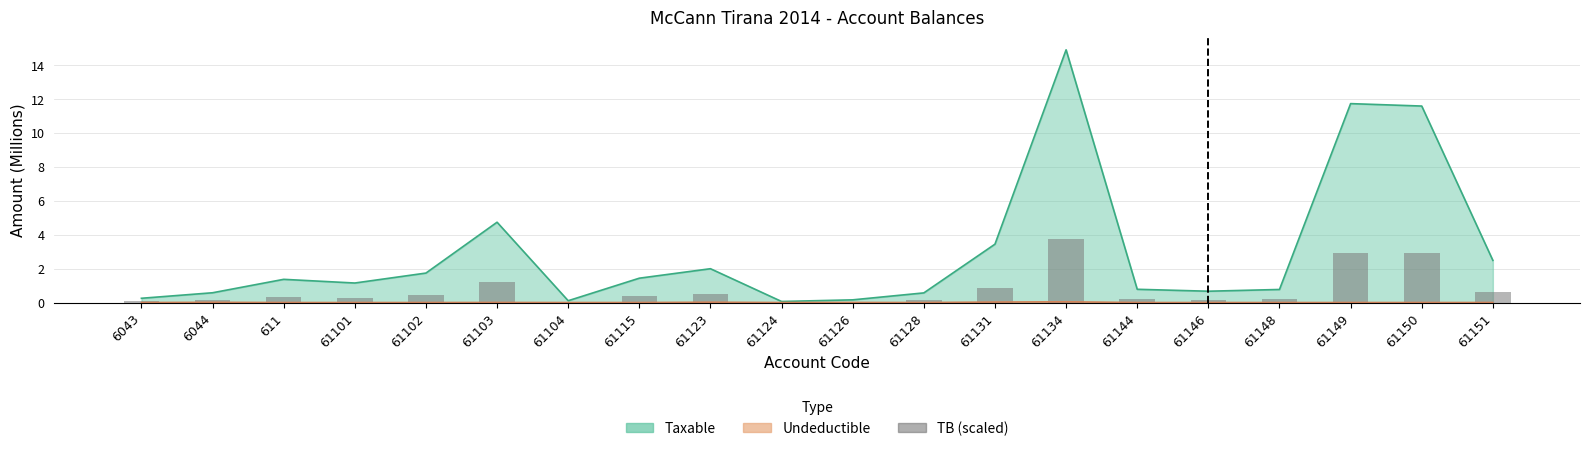

What is the label of the 1st bar from the left?

6043